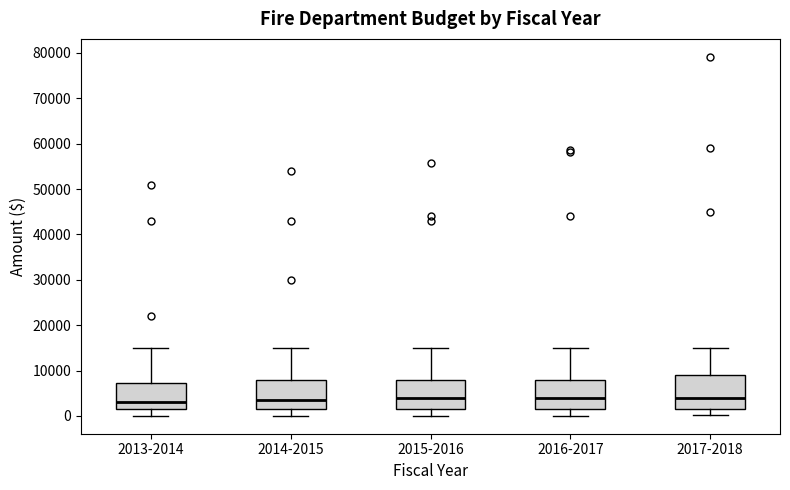

Where is the lower edge of the box for 2015-2016 on the y-axis? The values are not printed on the chart, so give them approximately, as read against the axis.

2000